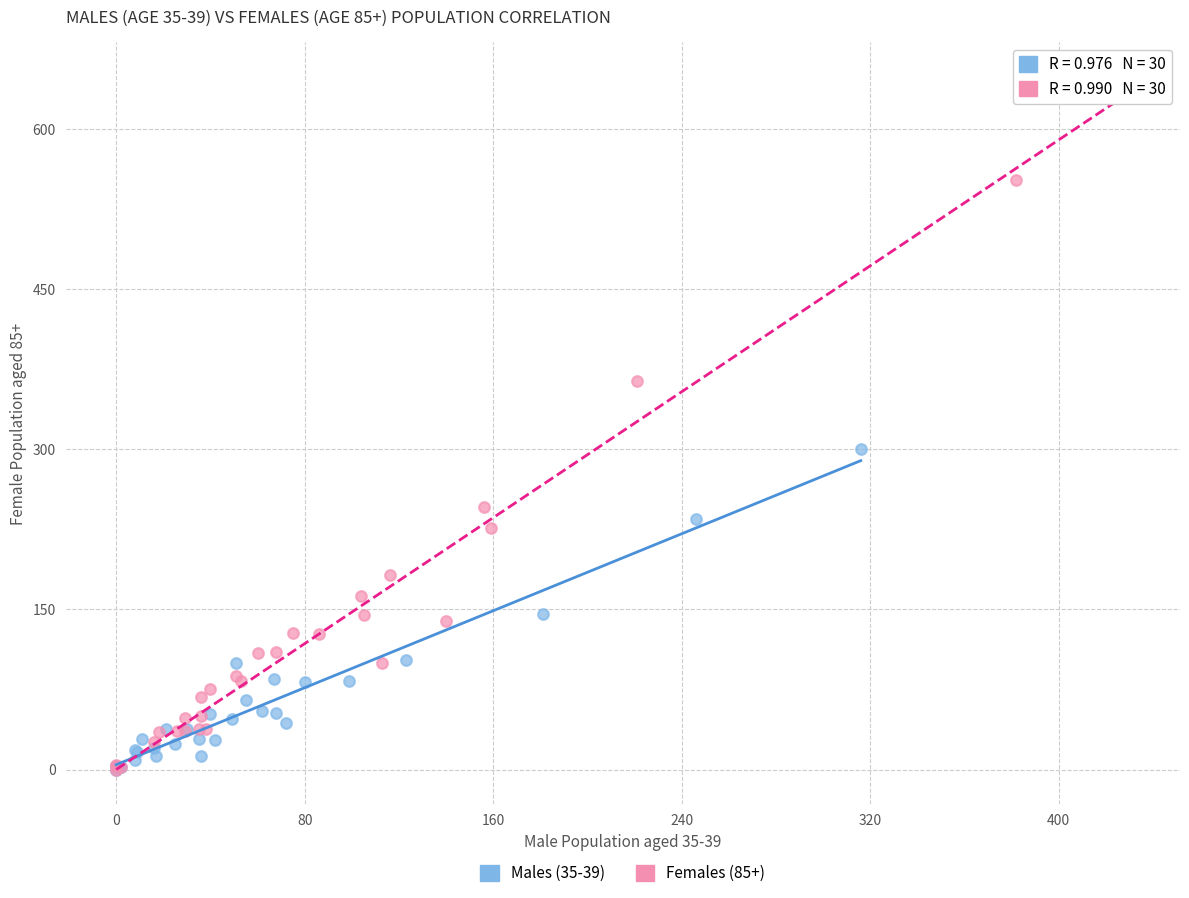

Which series contains the highest Y value?

Females (85+)